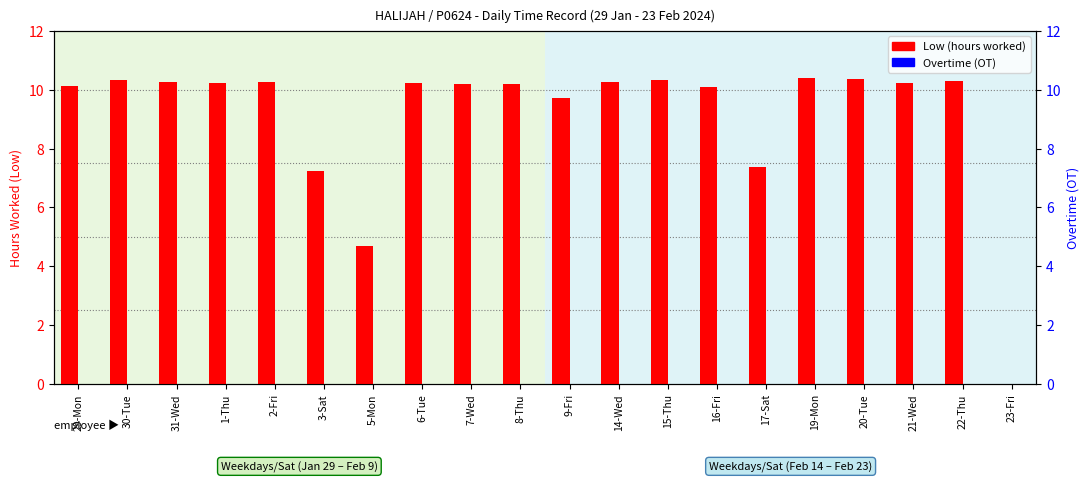

What are all the series names shown in the legend?

Low (hours worked), Overtime (OT)